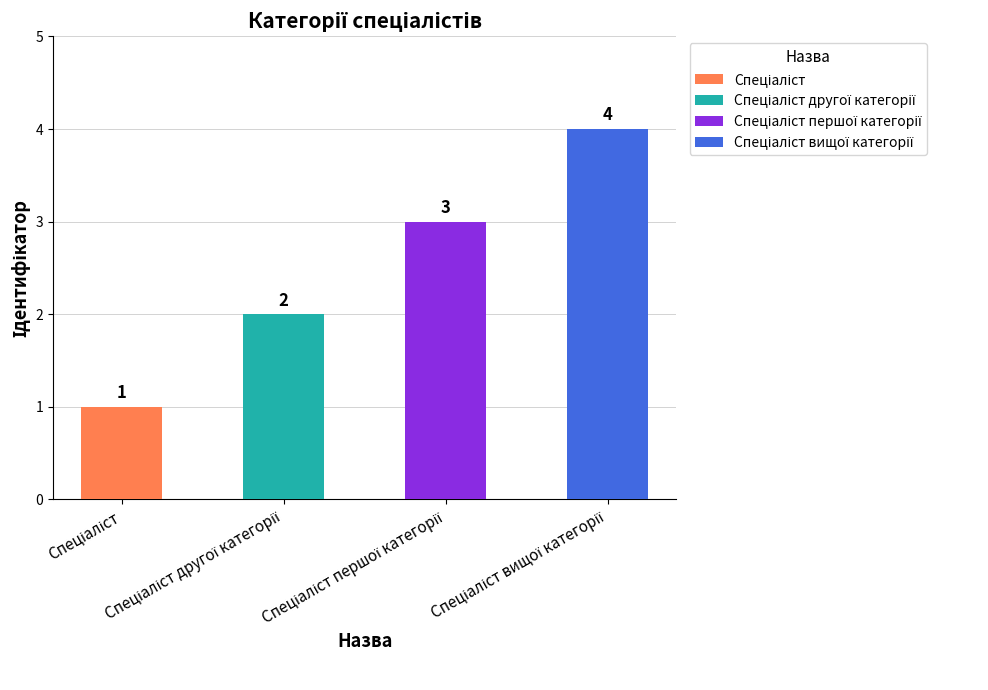

Are the bars horizontal?

No